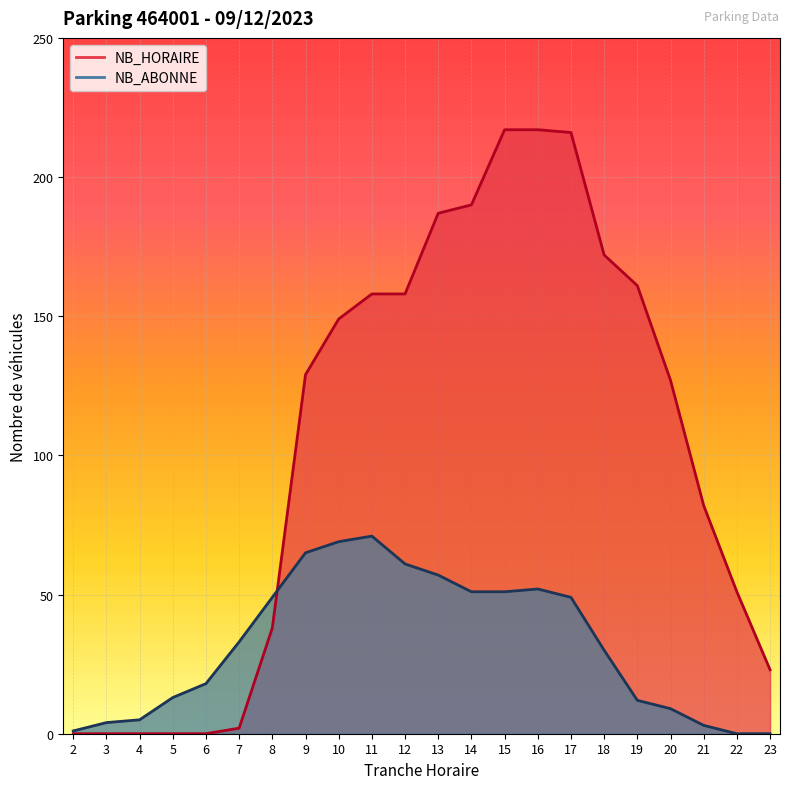

Reading left to right, extract all data points from this chart.

NB_HORAIRE: 2=0	3=0	4=0	5=0	6=0	7=2	8=38	9=129	10=149	11=158	12=158	13=187	14=190	15=217	16=217	17=216	18=172	19=161	20=127	21=82	22=51	23=23
NB_ABONNE: 2=1	3=4	4=5	5=13	6=18	7=33	8=49	9=65	10=69	11=71	12=61	13=57	14=51	15=51	16=52	17=49	18=30	19=12	20=9	21=3	22=0	23=0